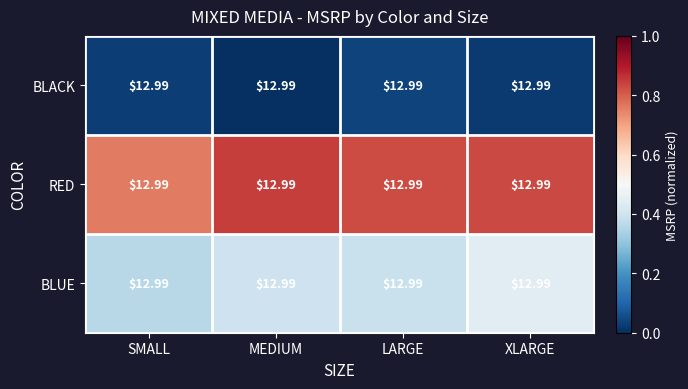

Count the number of data series in this chart.

3